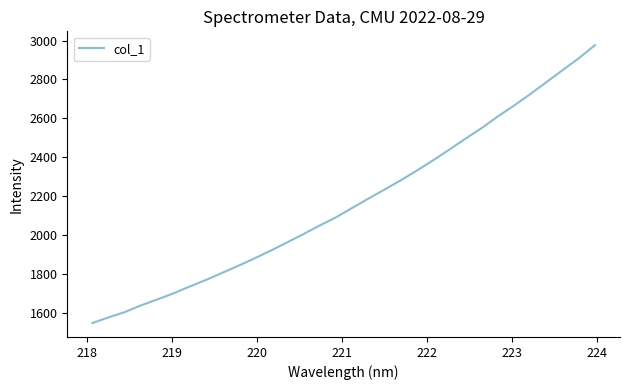

What is the maximum value shown in the chart?

2976.0